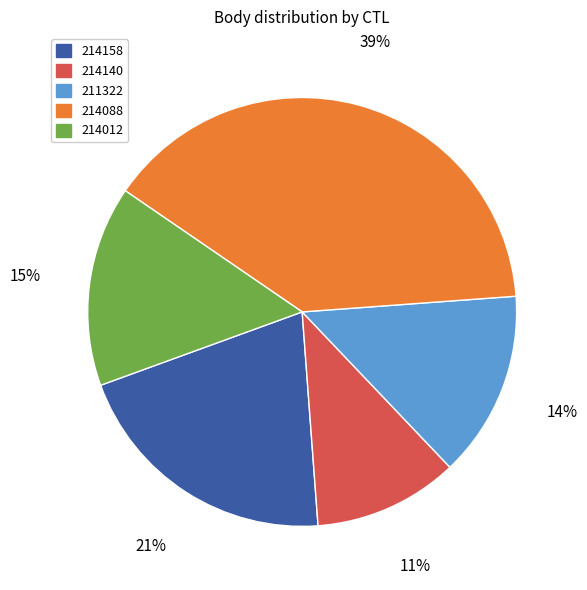

Rank the categories by value from highest to lowest.

214088, 214158, 214012, 211322, 214140